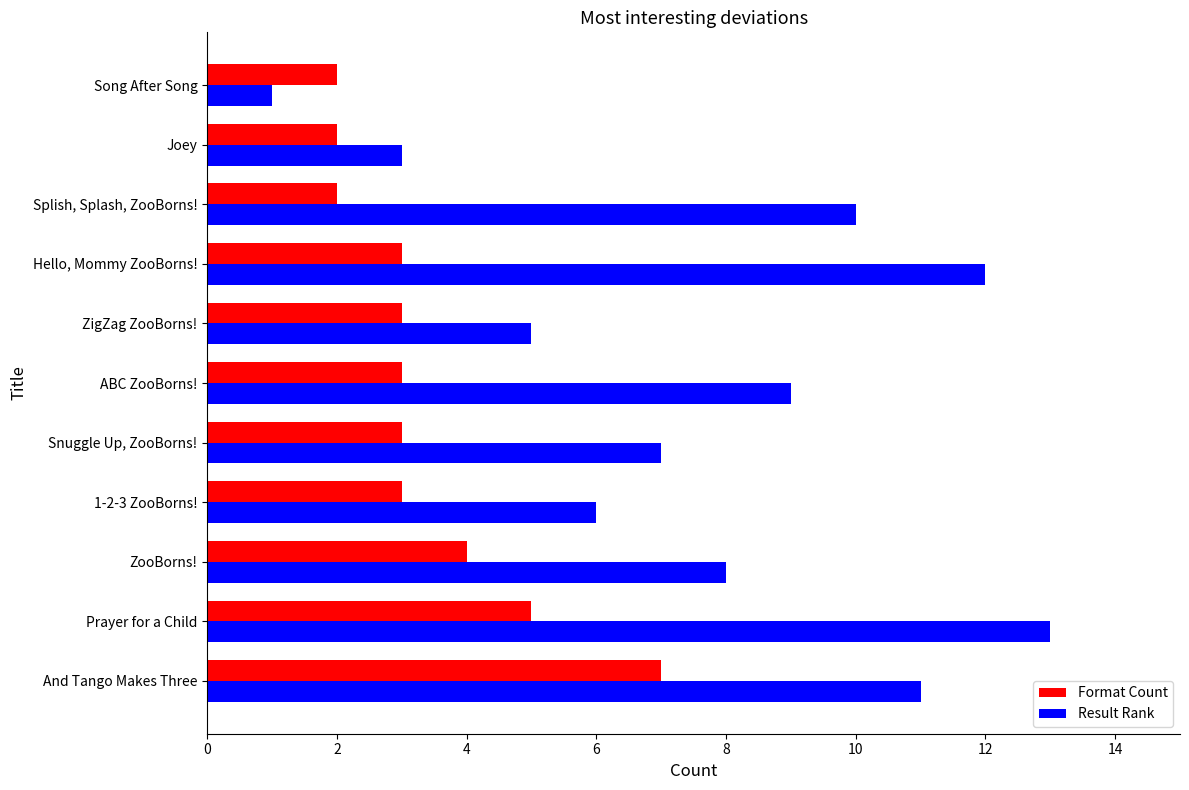

How many data points in Result Rank are less than 8?

5